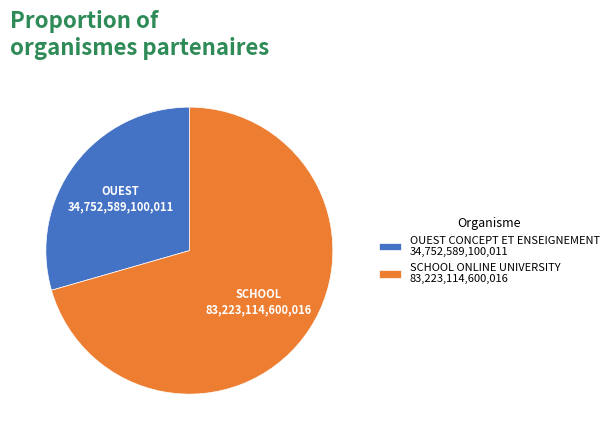

Is the sum of OUEST CONCEPT ET ENSEIGNEMENT 34,752,589,100,011 and SCHOOL ONLINE UNIVERSITY 83,223,114,600,016 greater than half?

Yes